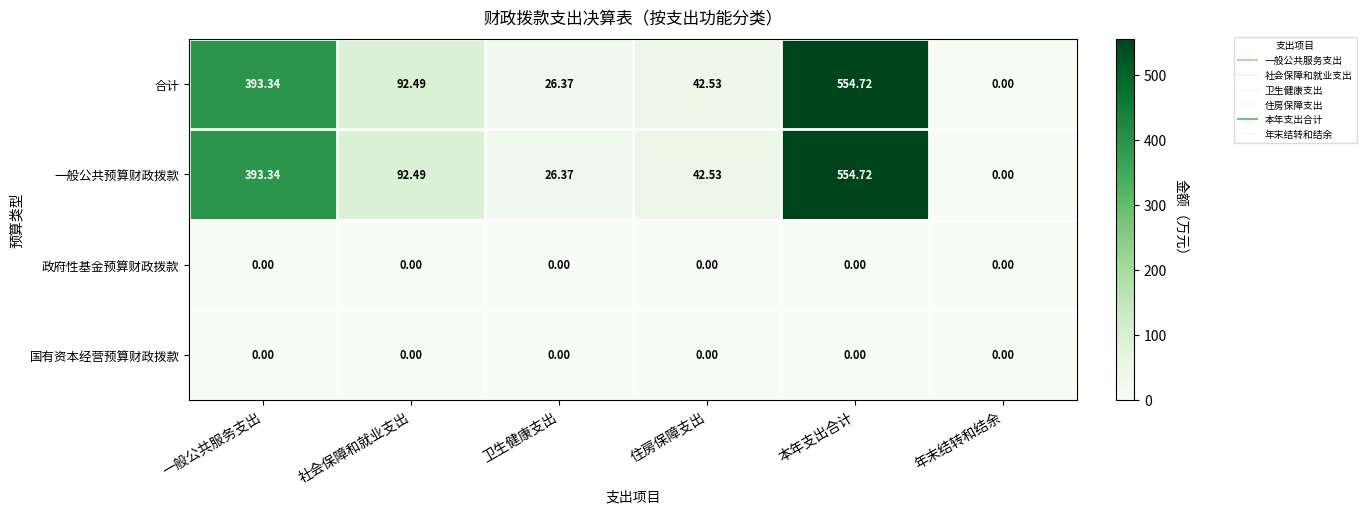

At which label does 一般公共预算财政拨款 reach its peak?

本年支出合计